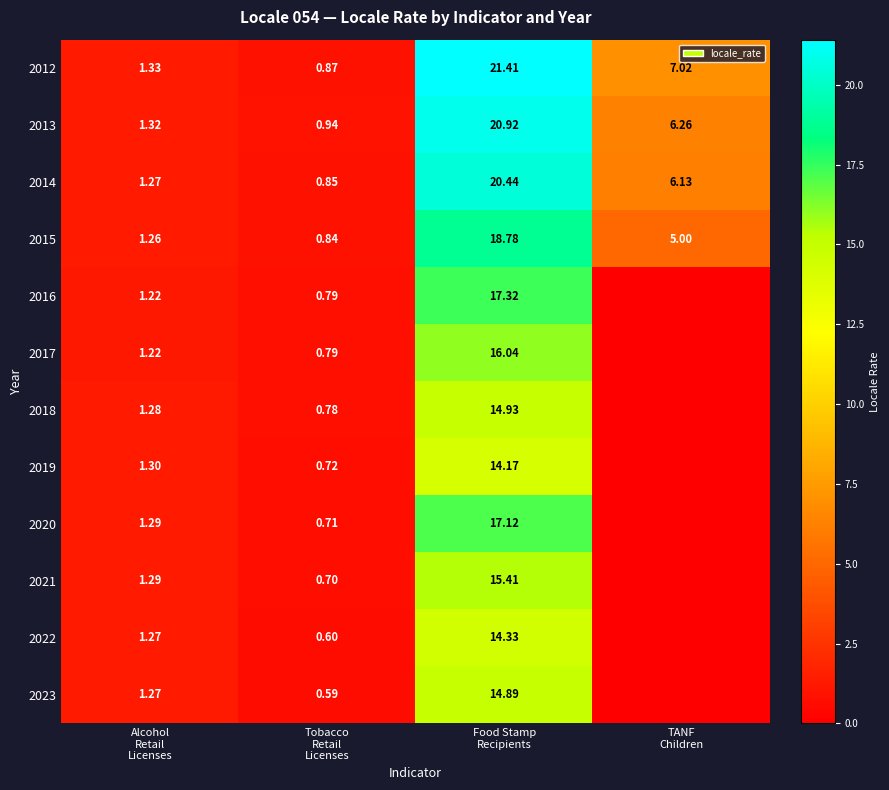

Is it true that 2020 equals 17.1 at Food Stamp Recipients?

True